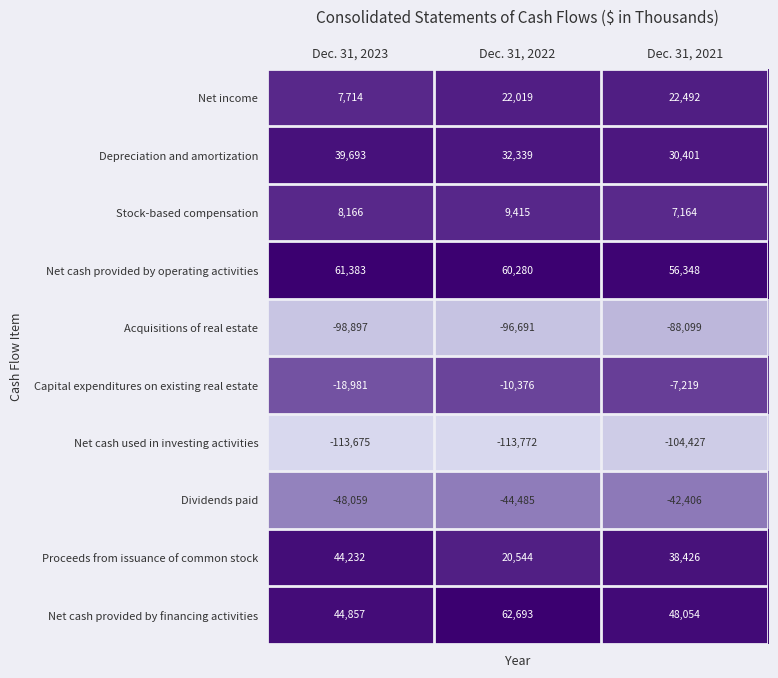

What is the difference between the highest and lowest values at Dec. 31, 2022?

176465